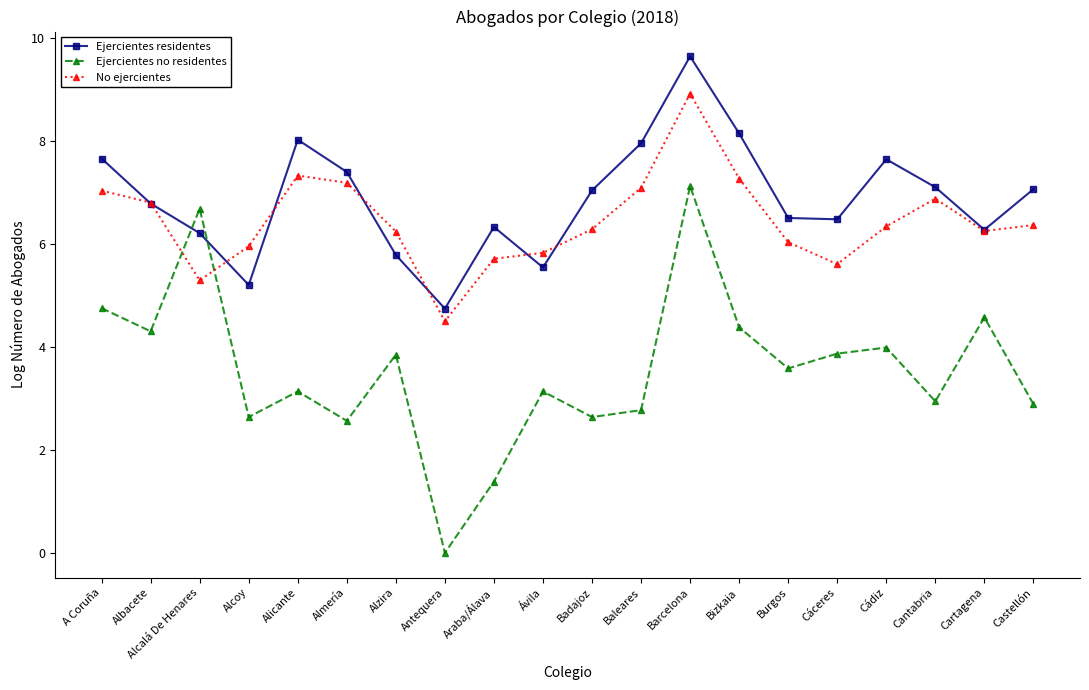

Which series has the largest total across all categories?

Ejercientes residentes